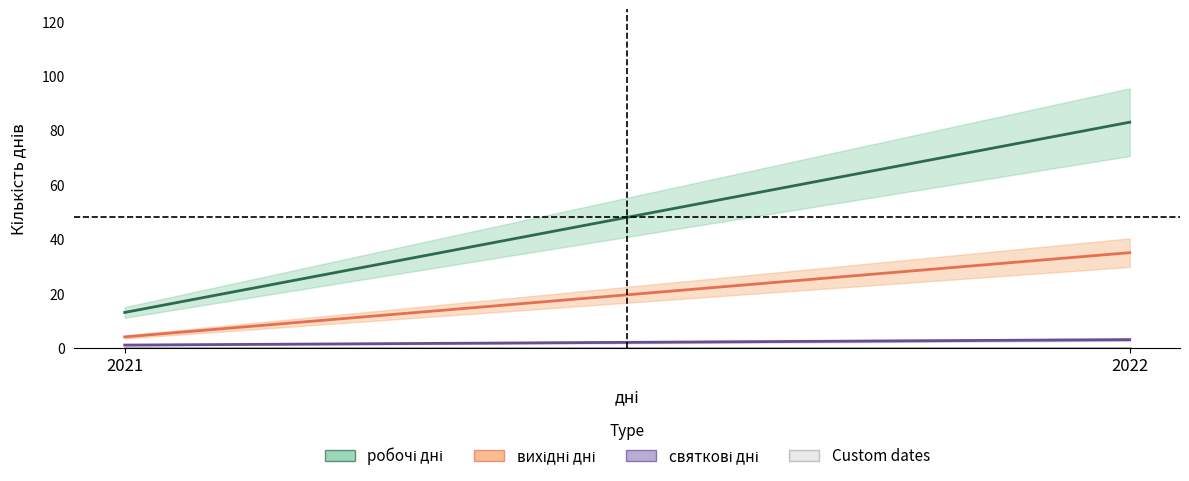

The value of вихідні дні at 2021 is 4. True or false?

True